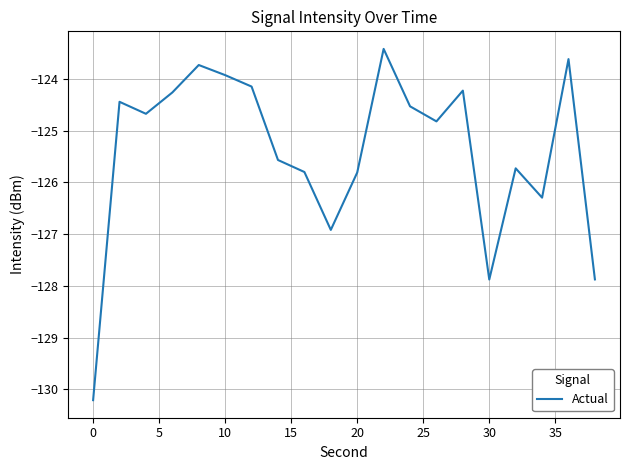

What is the greatest value displayed?

-123.4